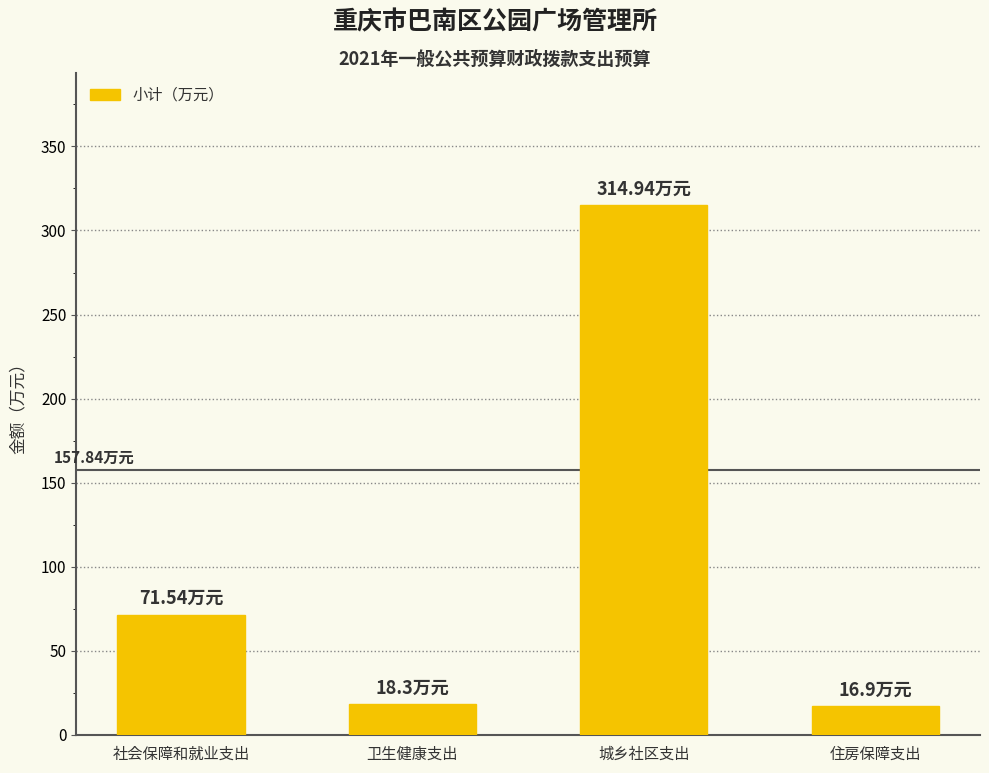

True or false: the data shows 71.5 at 社会保障和就业支出.

True